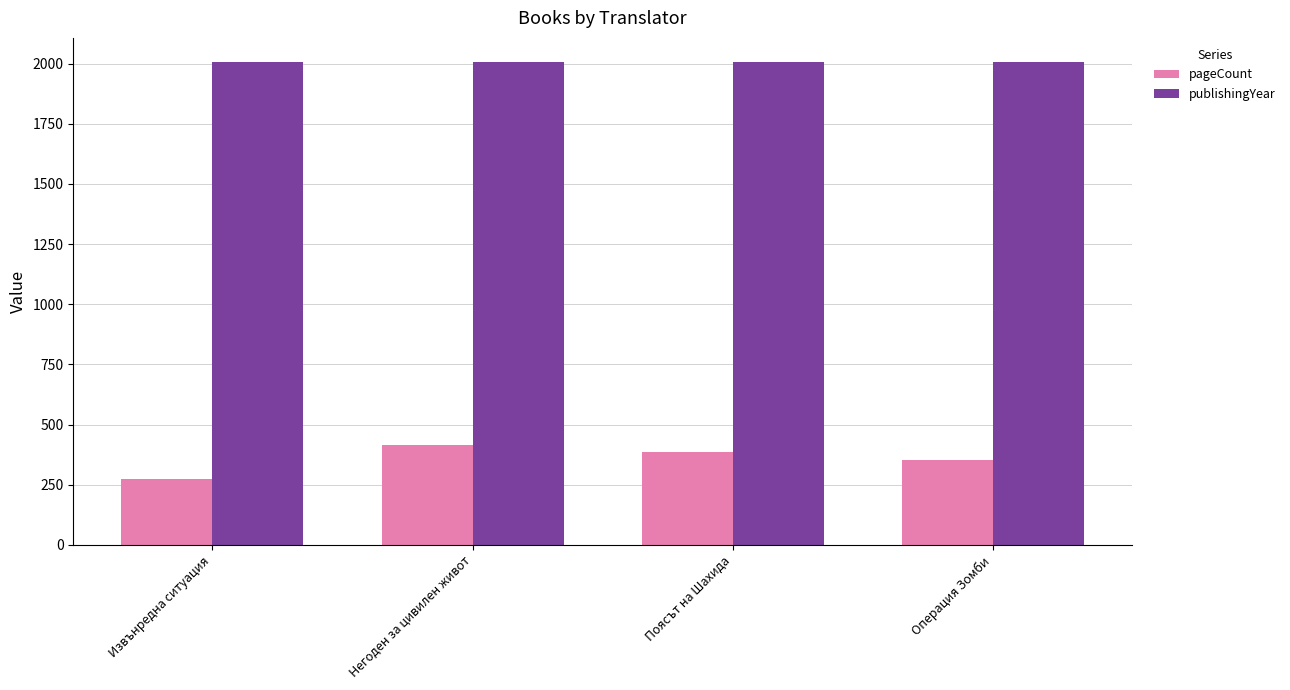

Which series has the largest total across all categories?

publishingYear